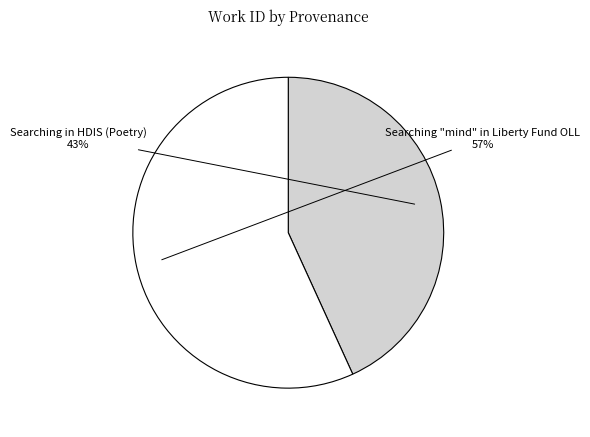

To the nearest percent, what is the difference between the largest and smallest slice percentages?

14%